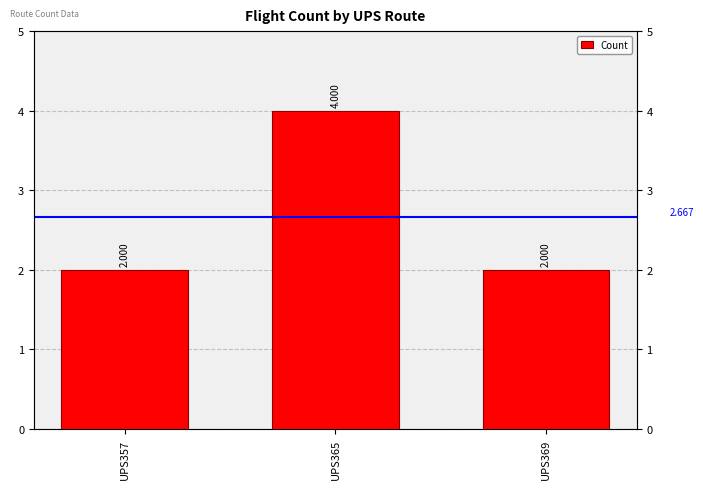

Does the chart contain any negative values?

No